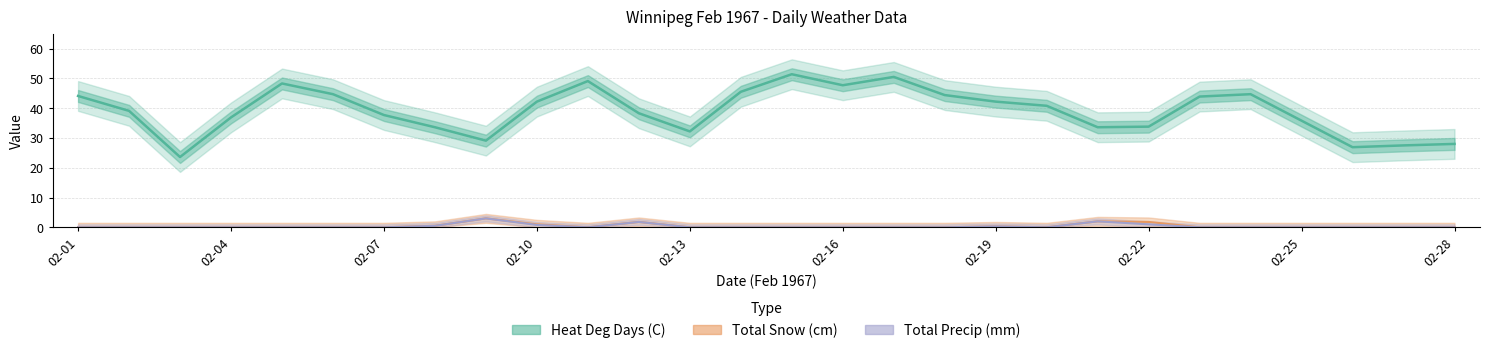

Where is the first local maximum for Heat Deg Days (C)?

02-05